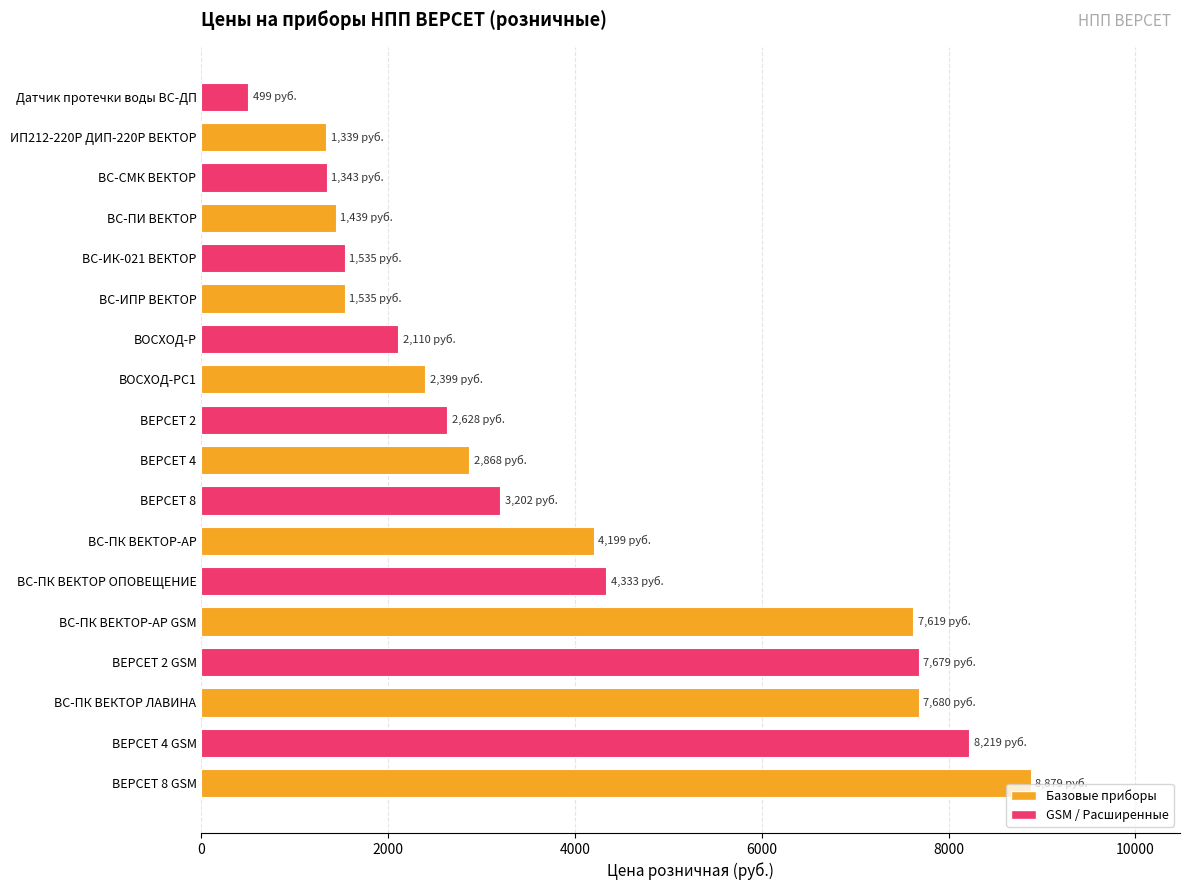

Read the value at ВС-ИК-021 ВЕКТОР, to the nearest 10.

1540